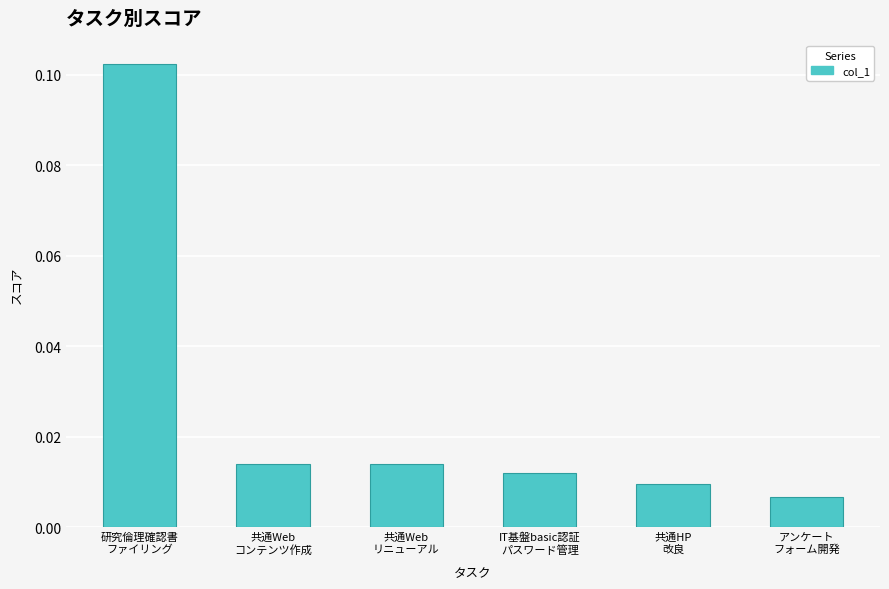

Which has a higher value, アンケート
フォーム開発 or IT基盤basic認証
パスワード管理?

IT基盤basic認証
パスワード管理